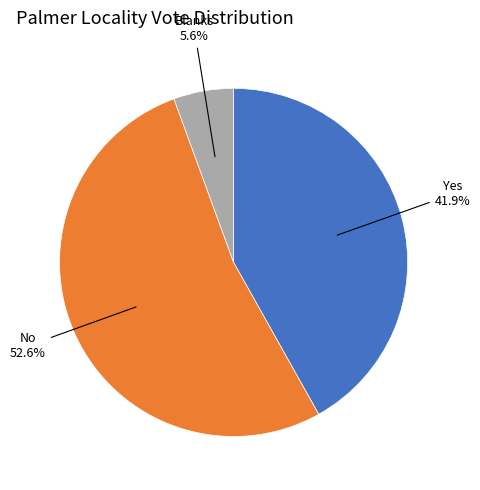

Does any single category account for the majority?

Yes